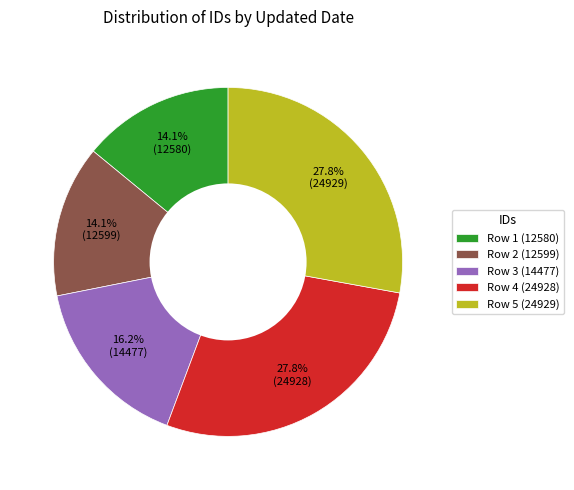

Is there any slice that represents more than half of the pie?

No